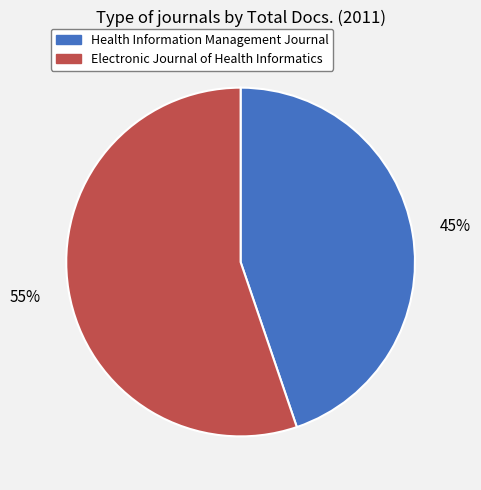

Which has a higher value, Health Information Management Journal or Electronic Journal of Health Informatics?

Electronic Journal of Health Informatics